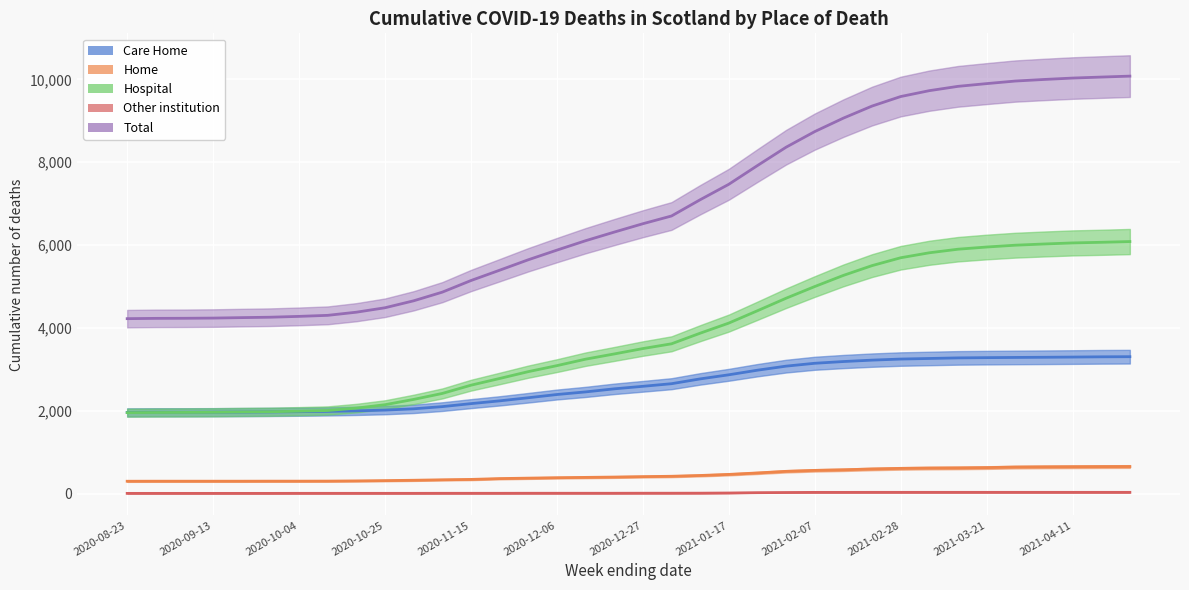

What is the sum of the Other institution values at 2020-12-20 and 2020-09-27?

17